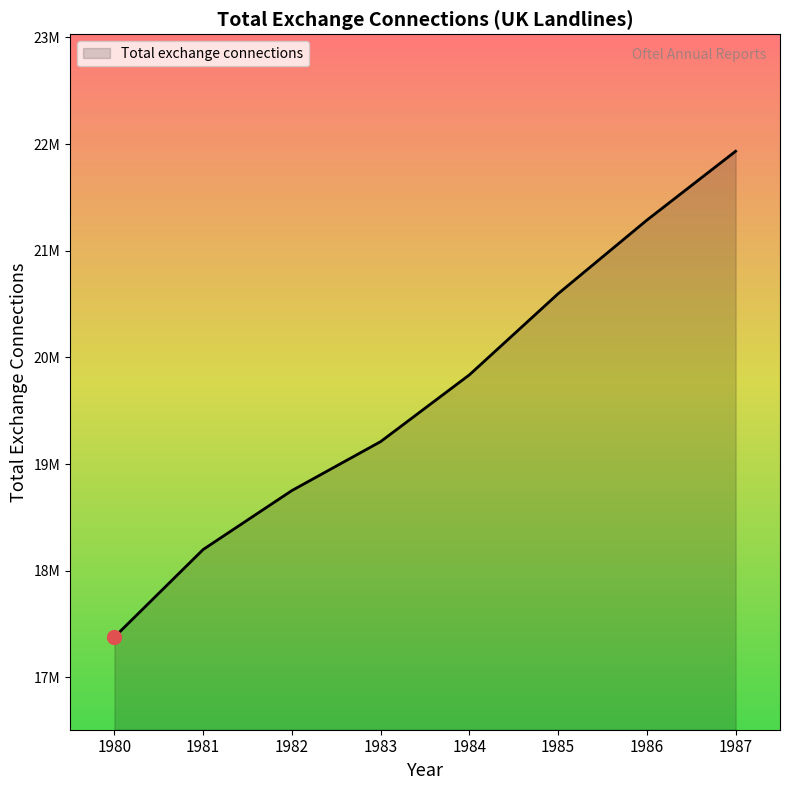

Does the chart display data point markers on the line(s)?

No